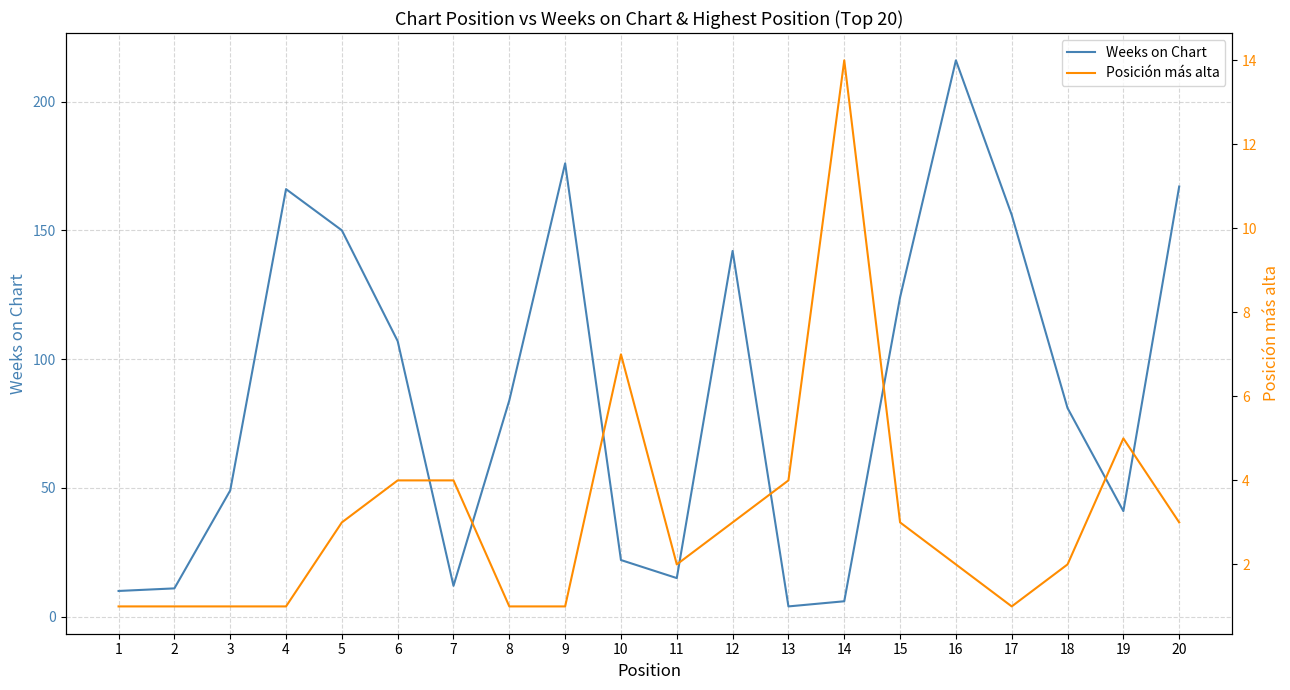

What is the difference between the maximum and minimum values in the Posición más alta series?

13